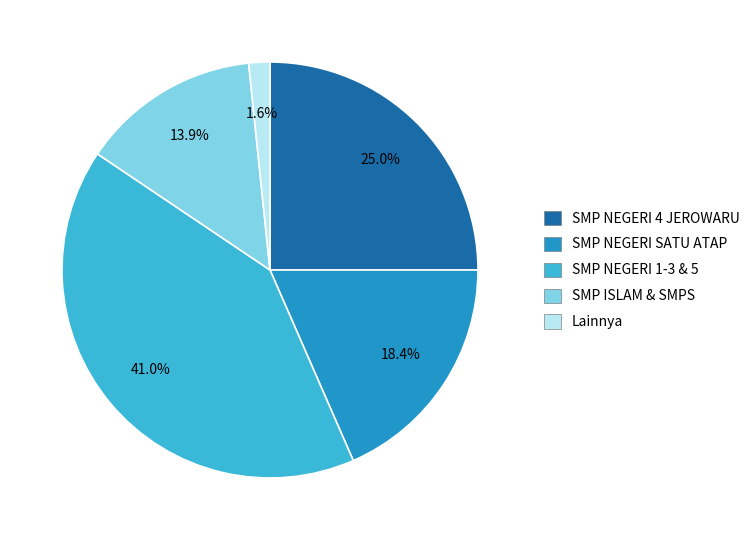

Does any single category account for the majority?

No